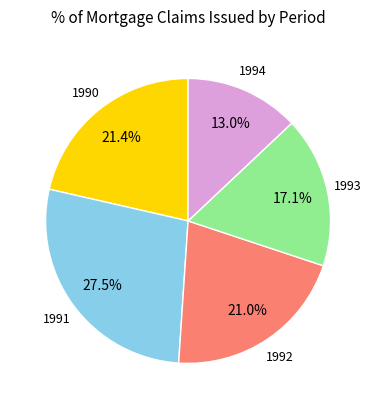

Is there a majority slice in this chart?

No